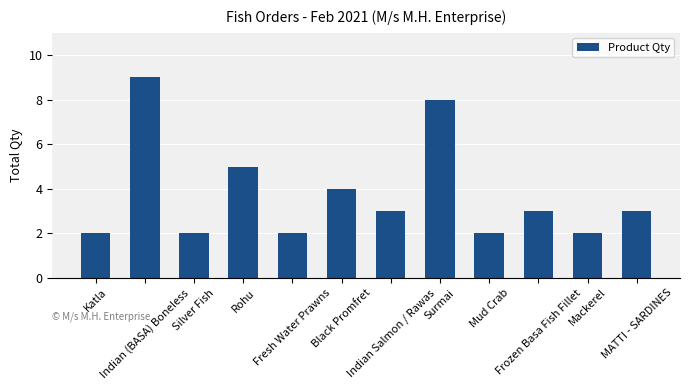

Reading left to right, what are all the values shown in this chart?

Katla=2	Indian (BASA) Boneless=9	Silver Fish=2	Rohu=5	Fresh Water Prawns=2	Black Promfret=4	Indian Salmon / Rawas=3	Surmai=8	Mud Crab=2	Frozen Basa Fish Fillet=3	Mackerel=2	MATTI - SARDINES=3